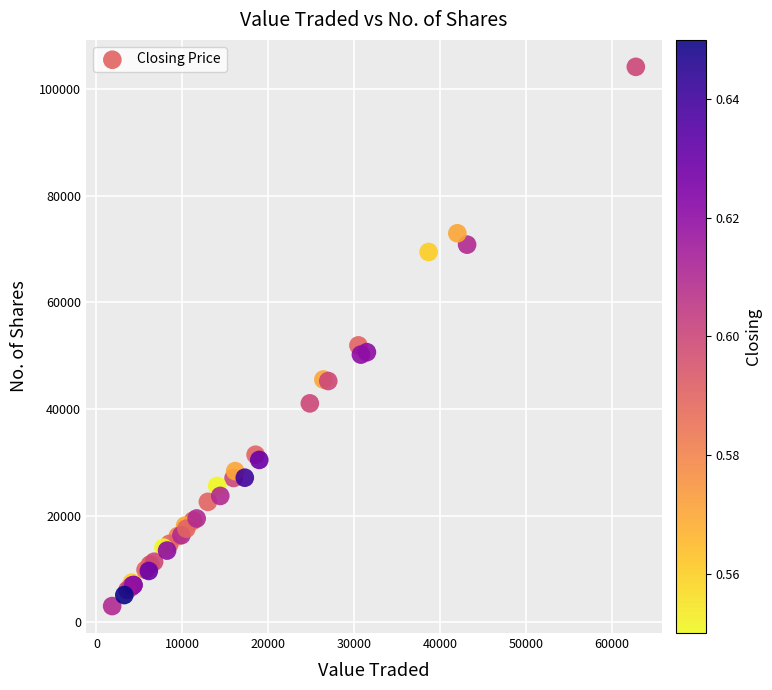

What Y value in the scatter plot is closest to 53620?

51944